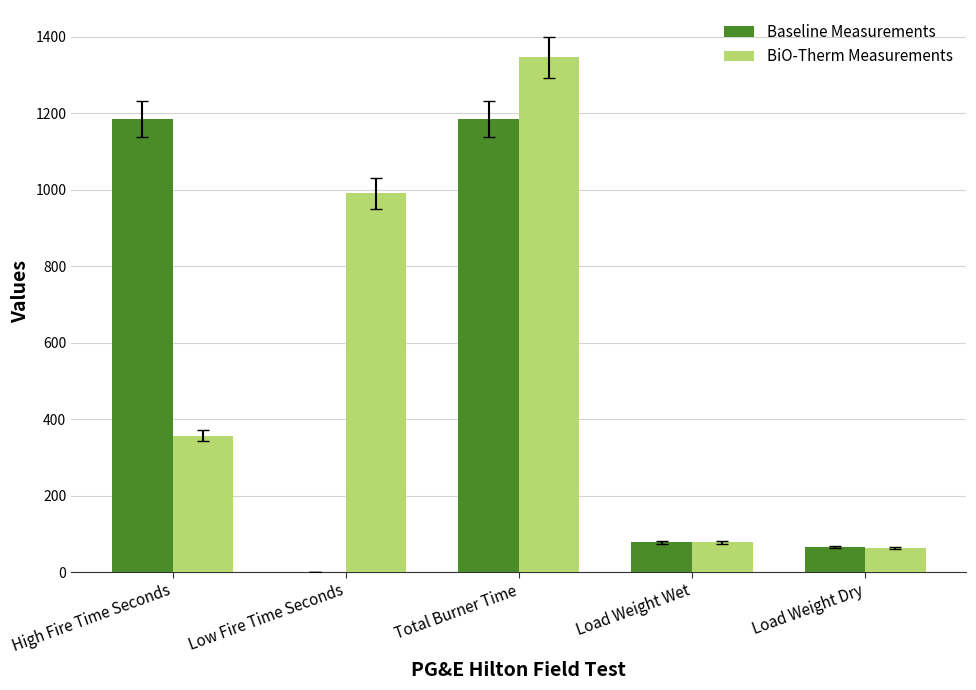

At which category is the sum across all series the highest?

Total Burner Time